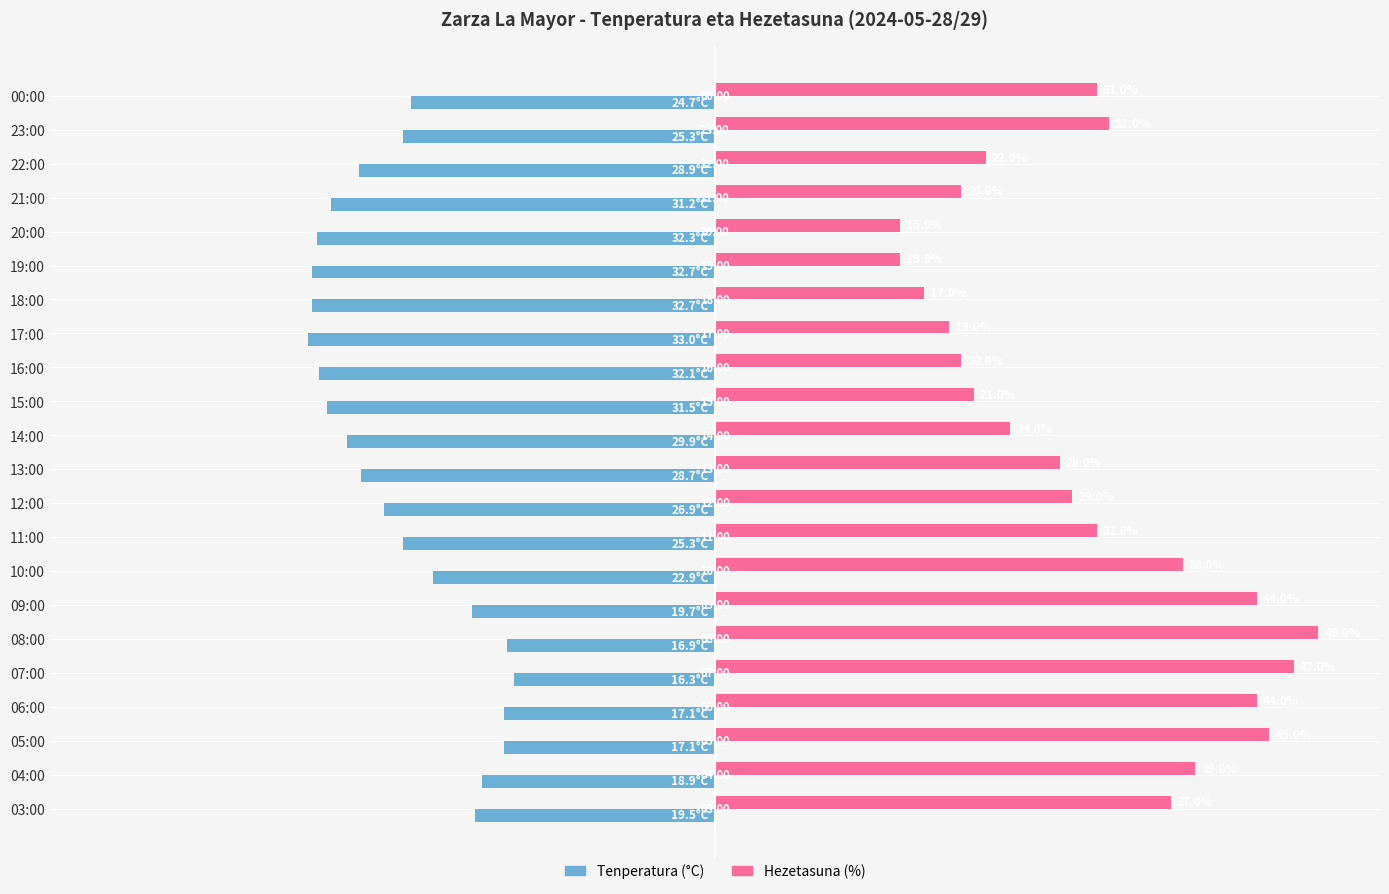

Rank the series at 07:00 from lowest to highest value.

Tenperatura (°C), Hezetasuna (%)